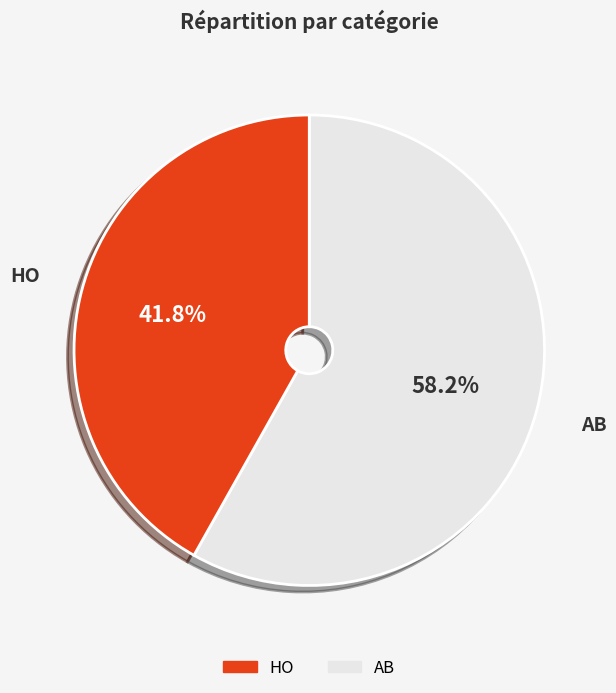

To the nearest percent, what is the average slice percentage?

50%